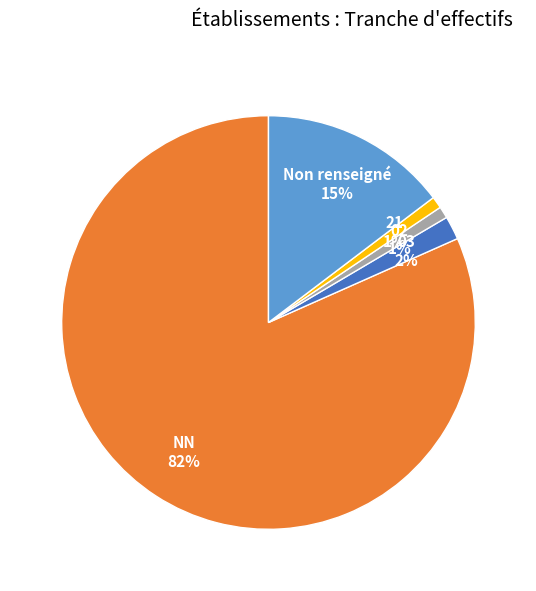

How many slices are in this pie chart?

5